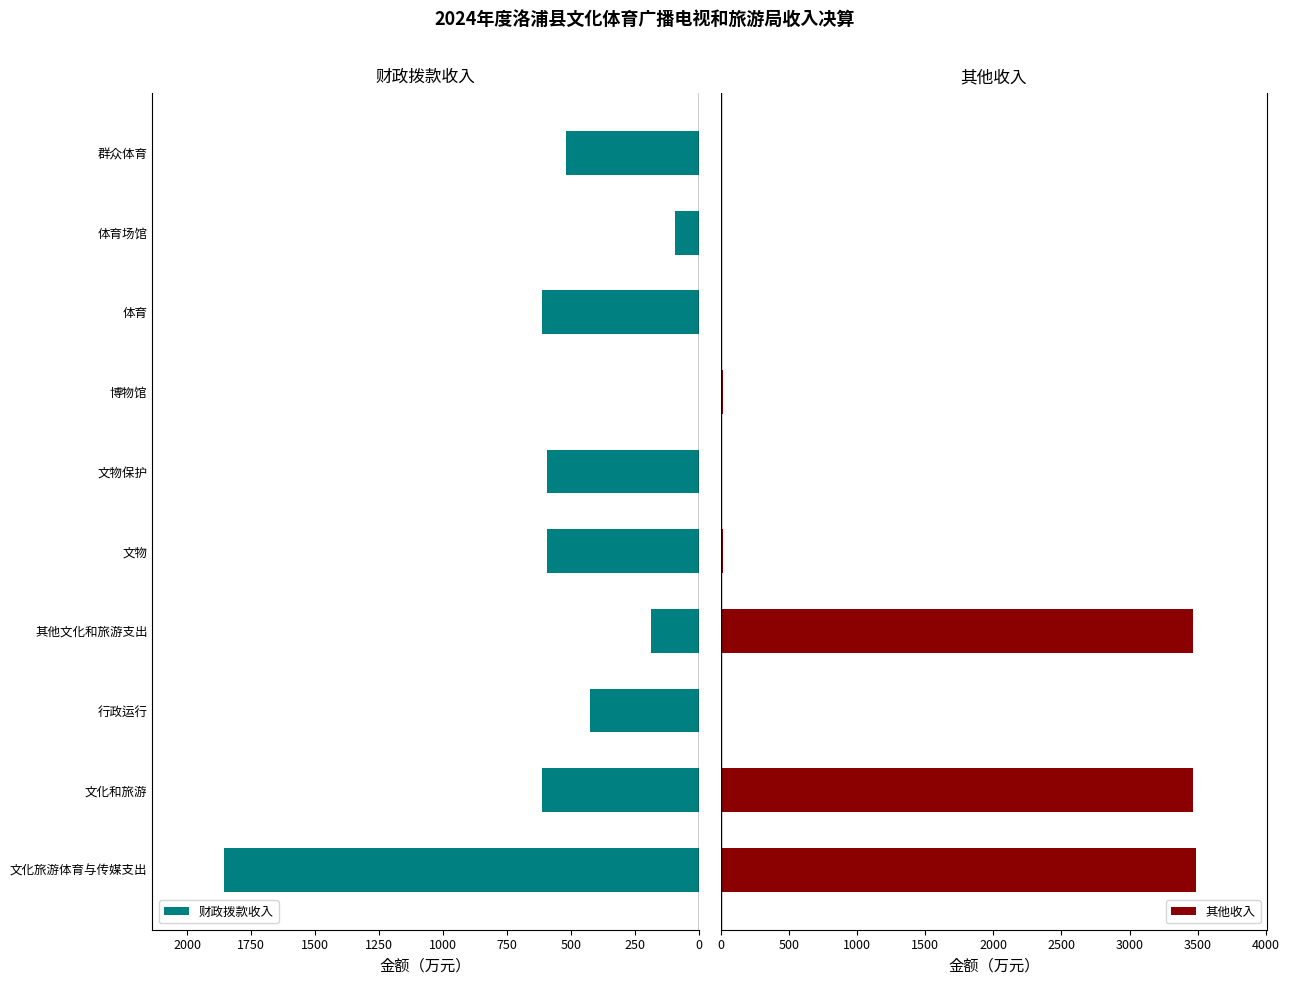

What is the average value of the 其他收入 series?

1045.7